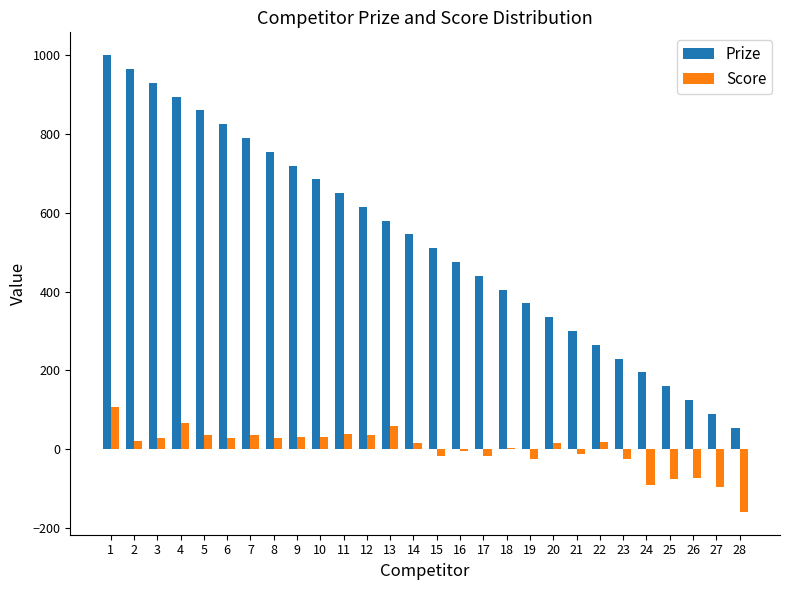

What is the sum of the Prize values at 8 and 26?

880